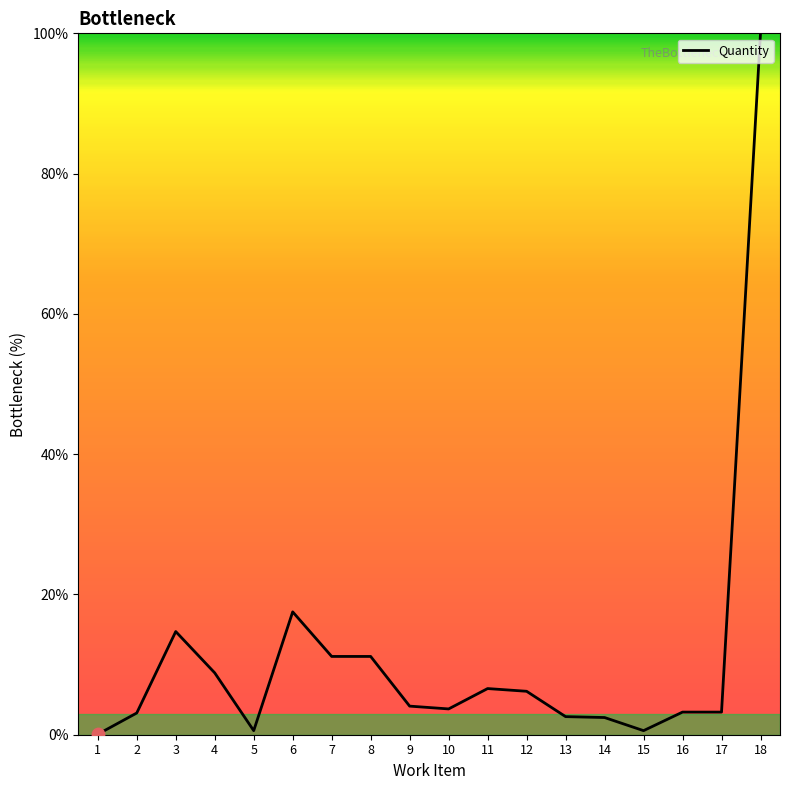

What is the change in value from 2 to 18?

+96.9